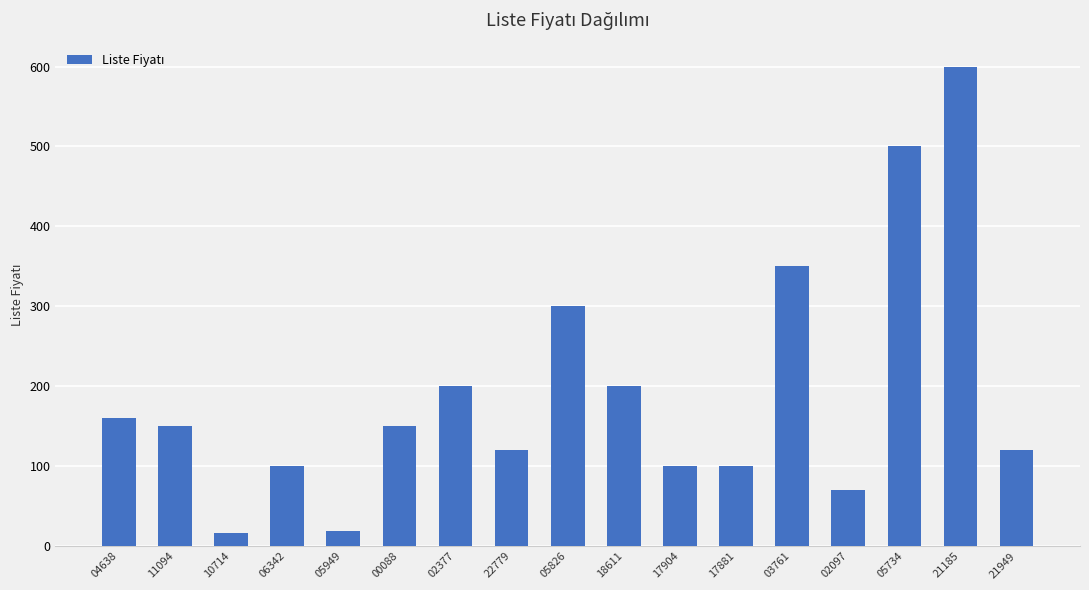

What is the label of the 3rd bar from the right?

05734